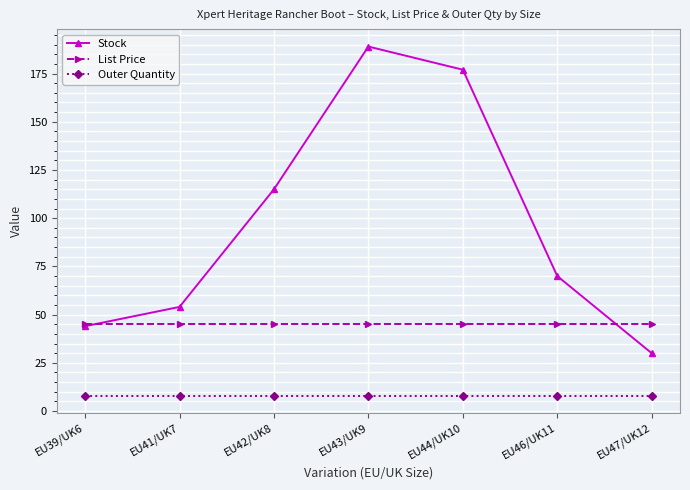

True or false: Stock has a value of 49.2 at EU44/UK10.

False